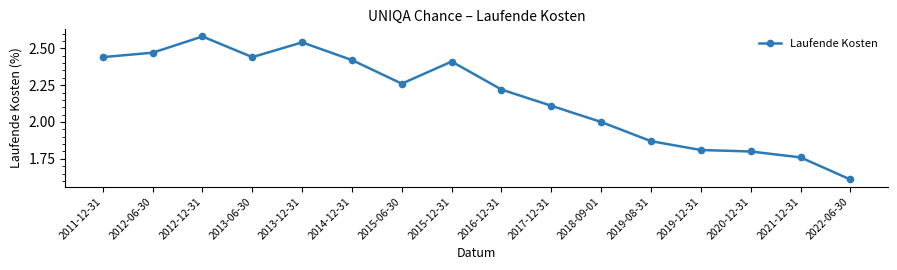

Is it true that the value at 2013-06-30 is 2.4?

True